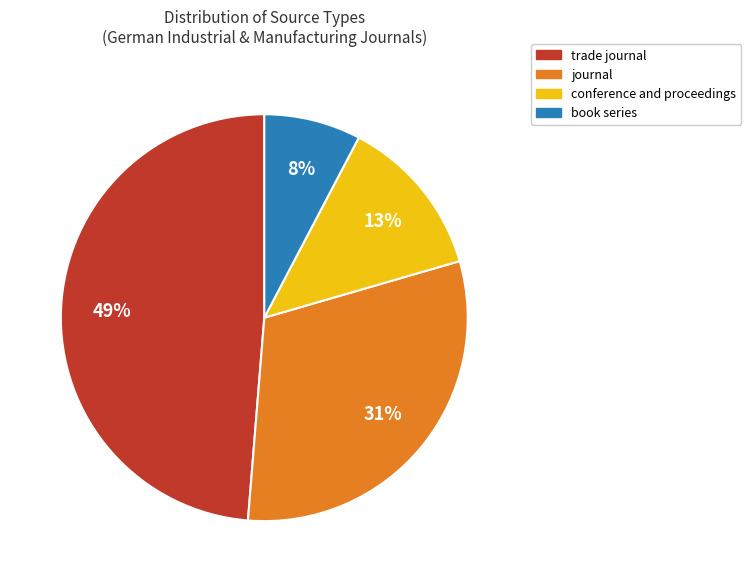

Which slice is the smallest?

book series